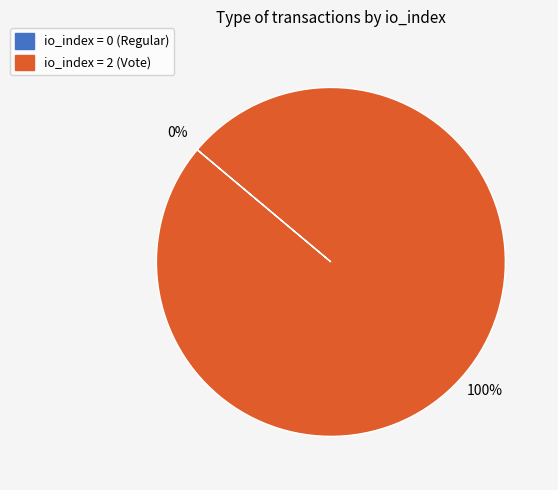

Rank the categories by value from lowest to highest.

Regular, Vote